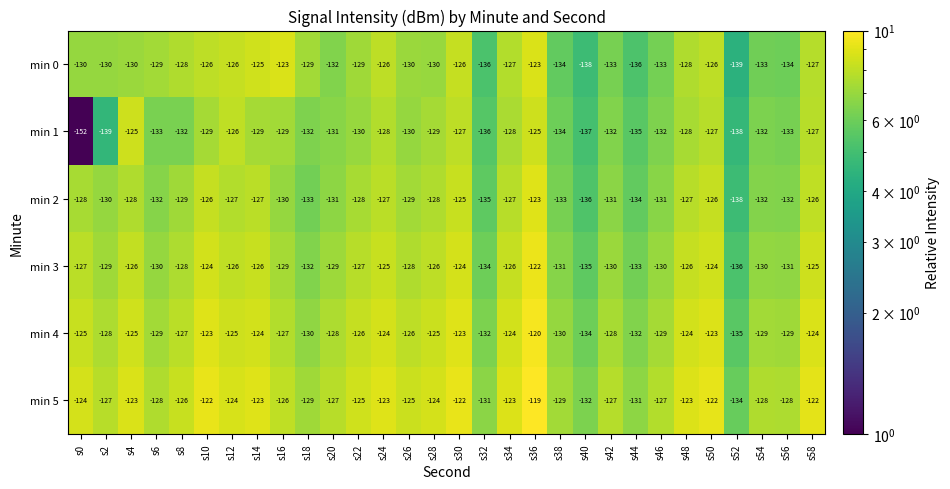

What is the minimum value for min 5?

-134